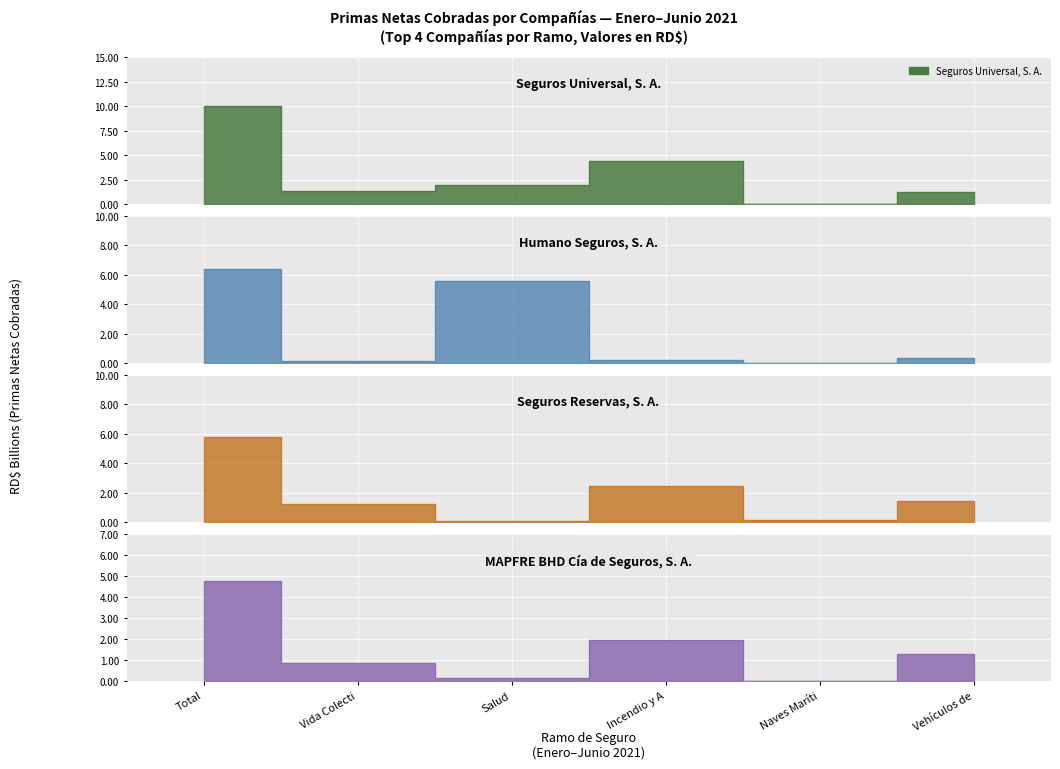

Where is the first local minimum for Seguros Universal, S. A.?

Vida Colecti